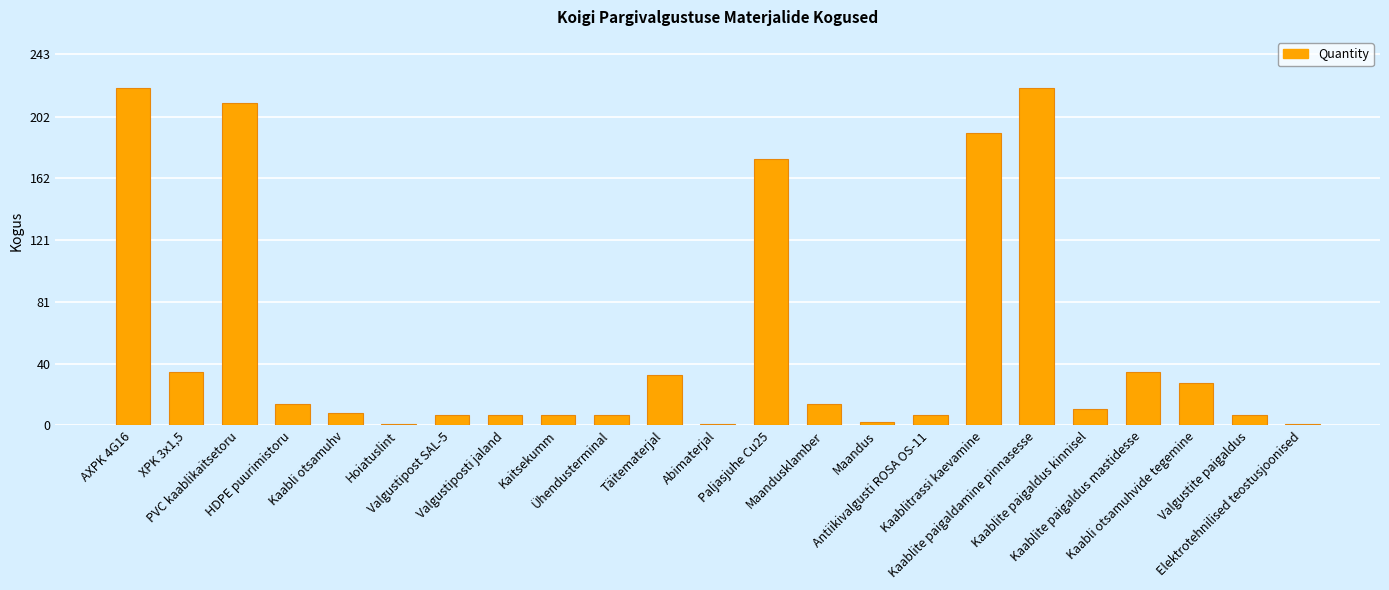

The value at Valgustite paigaldus is 7. True or false?

True